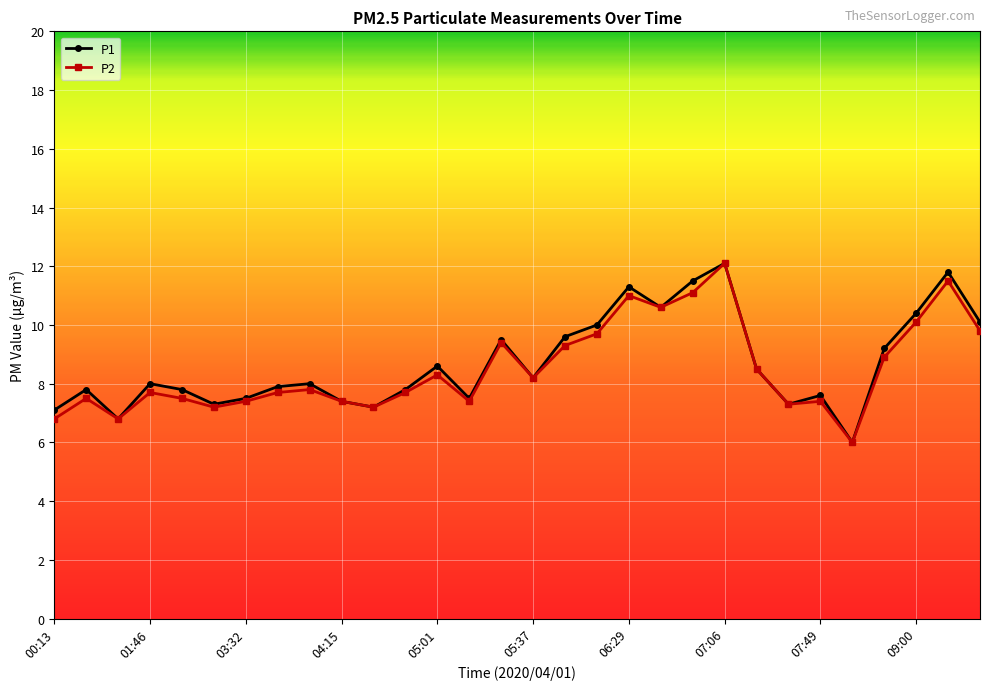

What is the value of the P2 point at the 28th from the left?

10.1